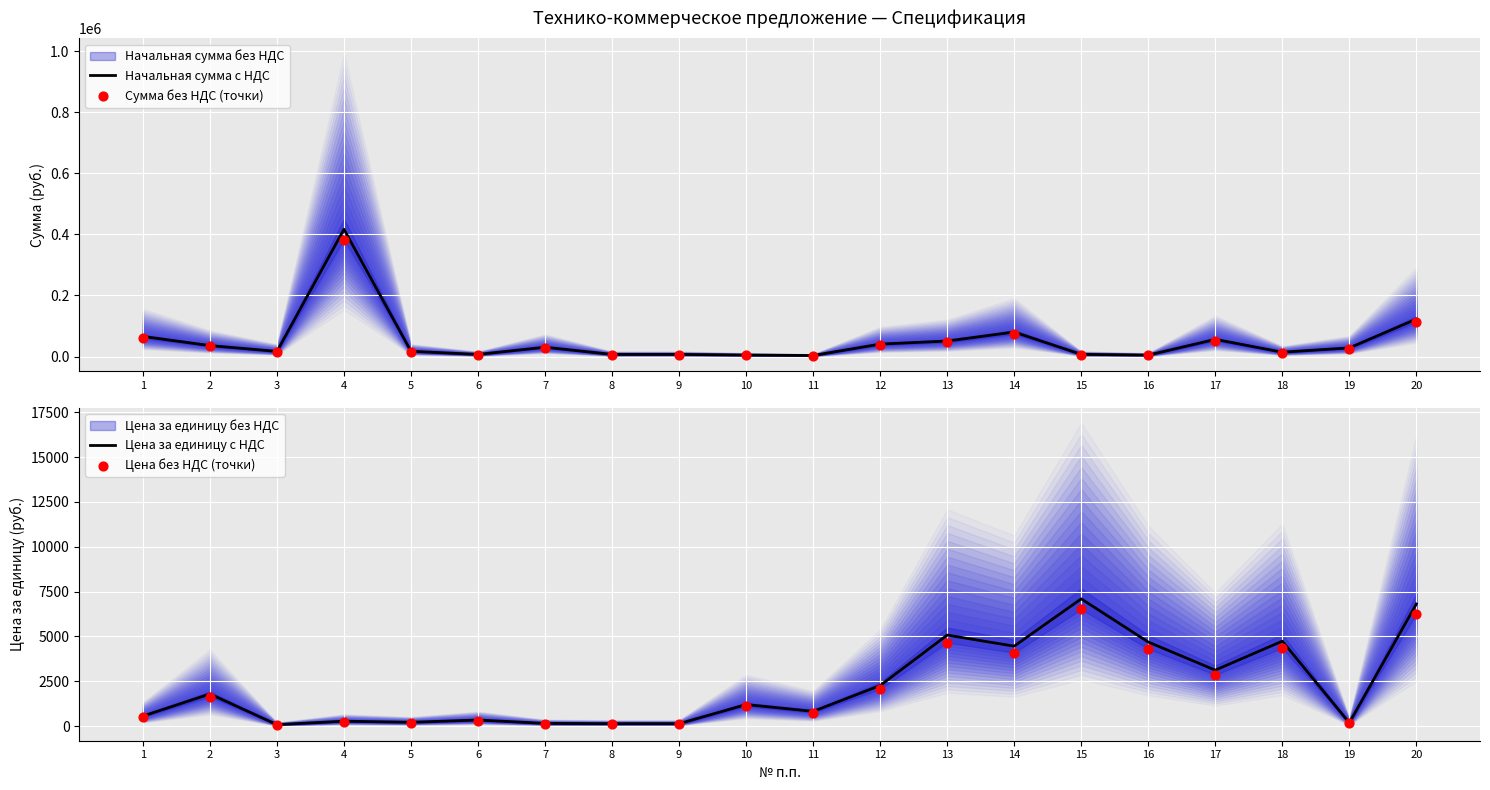

At how many categories does at least one series exceed 221290?

1